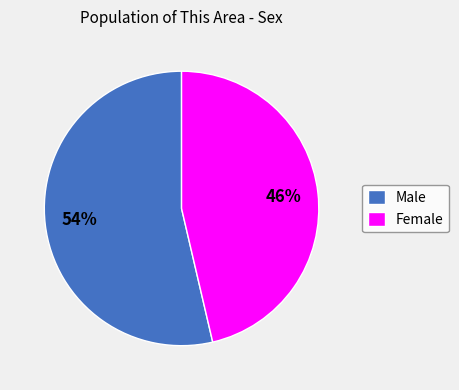

To the nearest percent, what percentage of the pie is Female?

46%